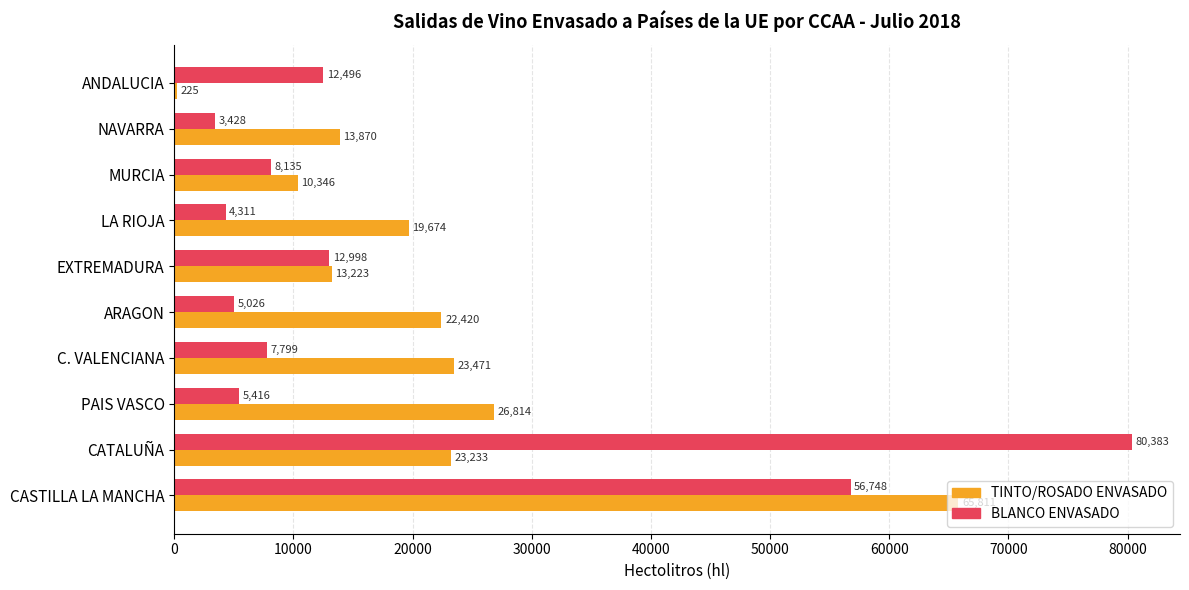

Which series has the largest total across all categories?

TINTO/ROSADO ENVASADO